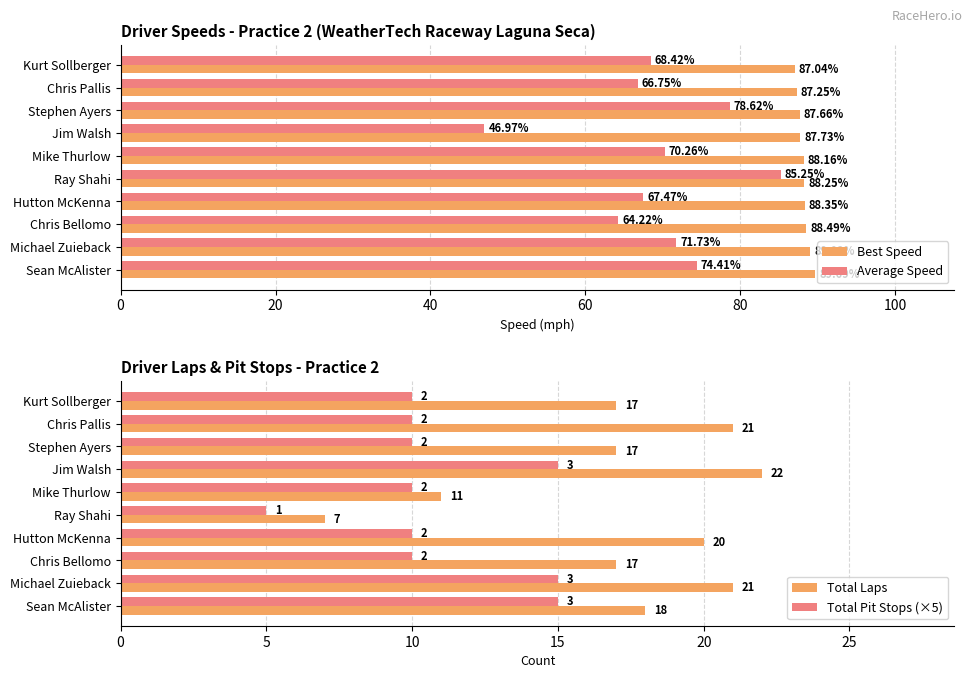

Is the value of Average Speed at Sean McAlister greater than the value of Best Speed at Chris Pallis?

No